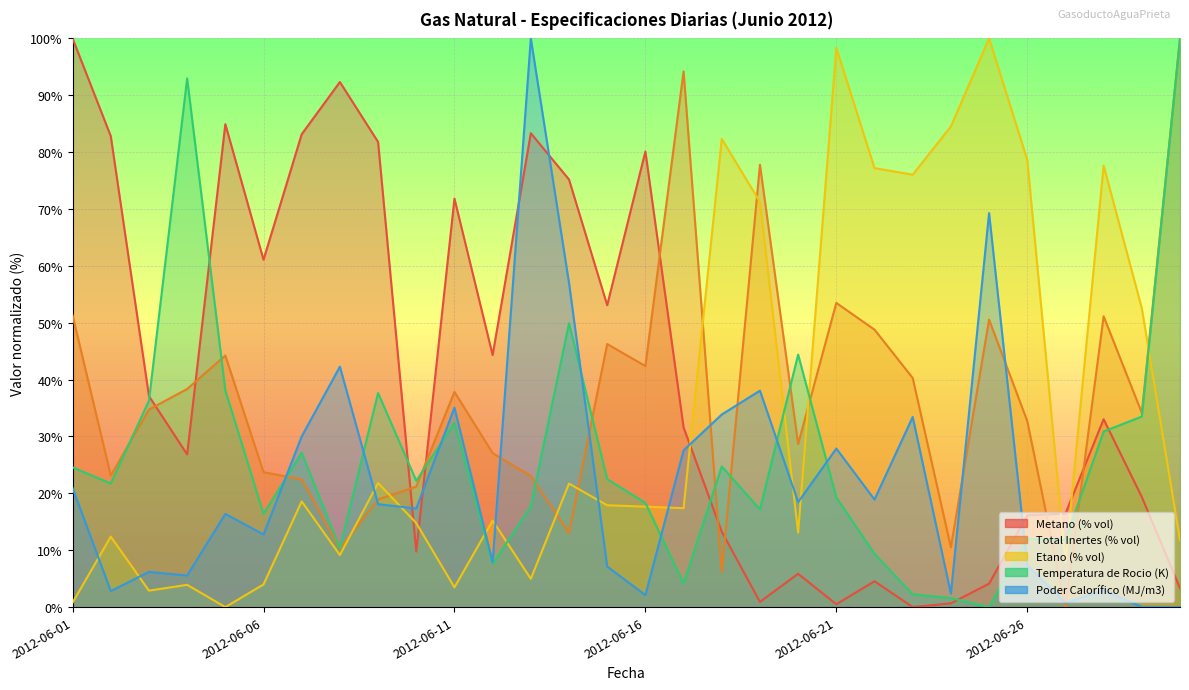

In Metano (% vol), how many points are lower than both neighbors (excluding endpoints)?

8